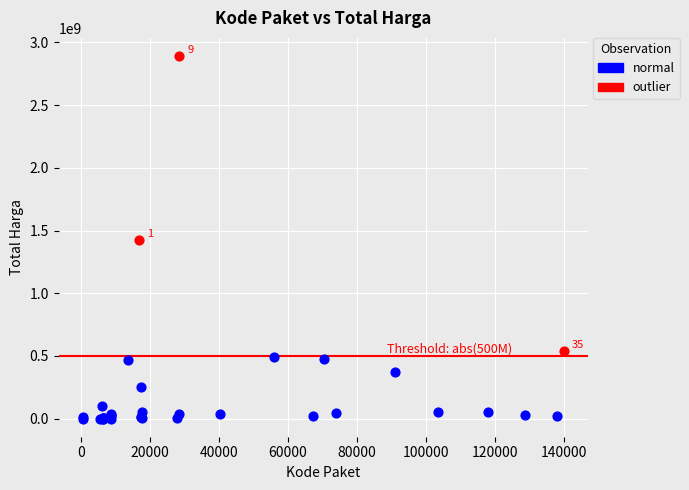

Which series has the widest spread of Y values?

outlier